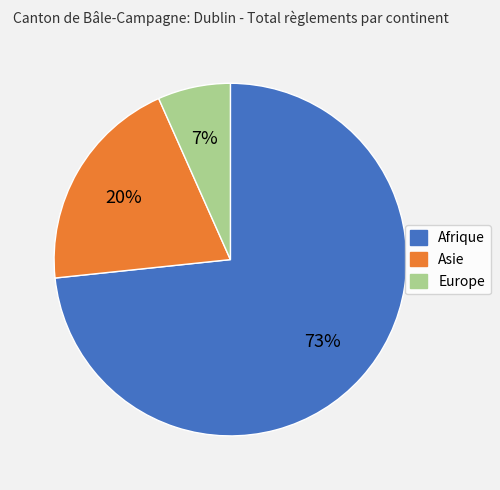

Do Asie and Europe together represent more than half of the pie?

No